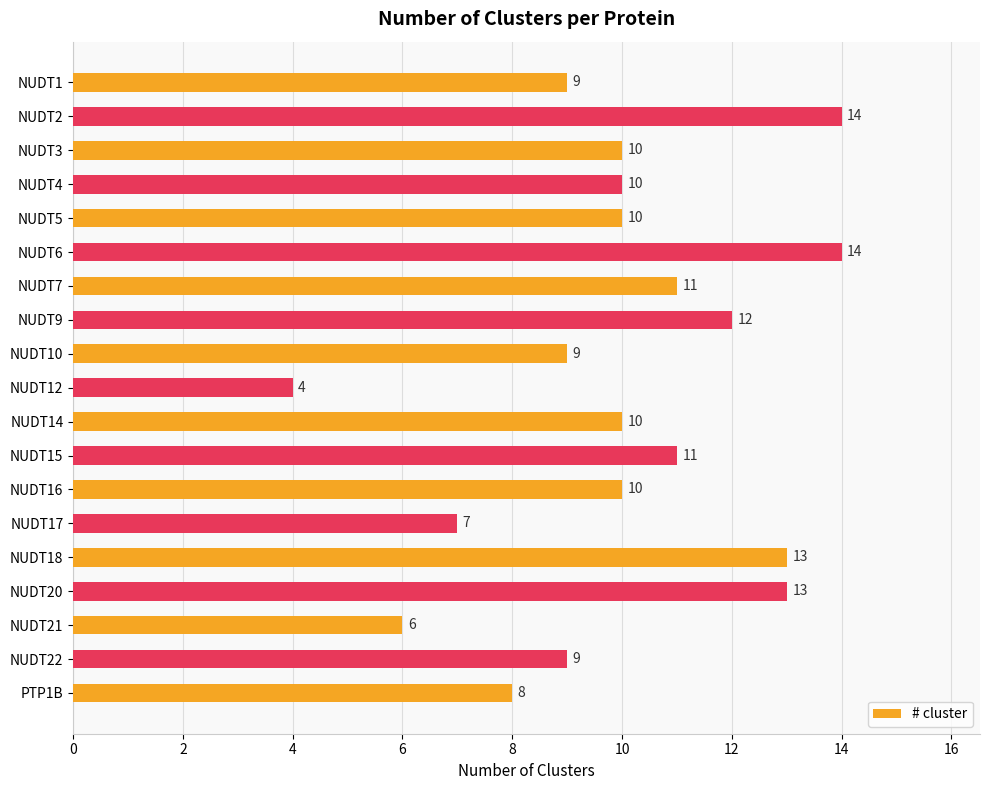

How many data points are less than 10?

7